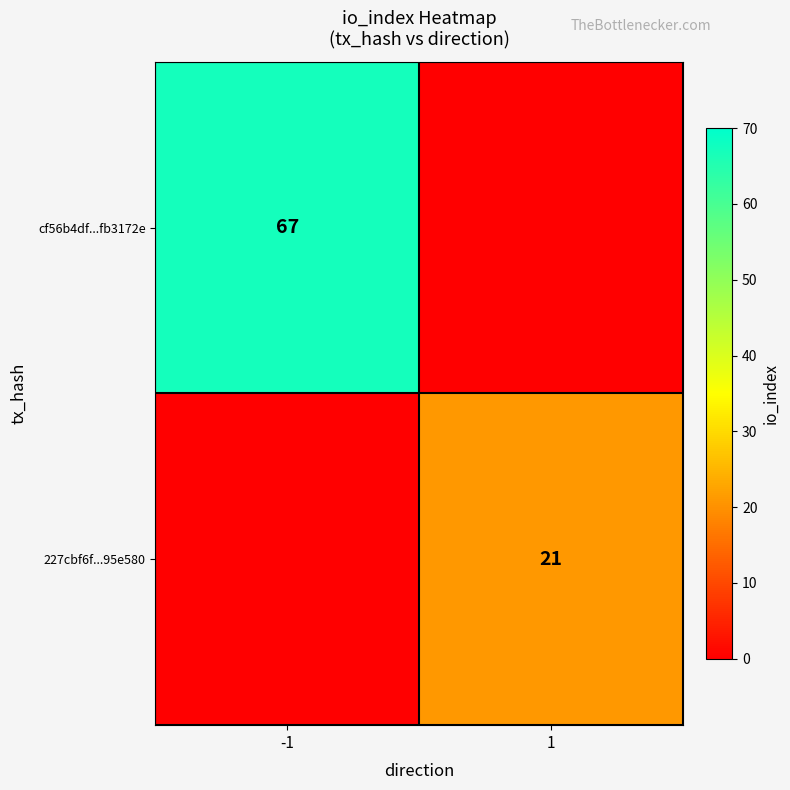

True or false: 227cbf6f...95e580 has a value of 21 at 1.

True